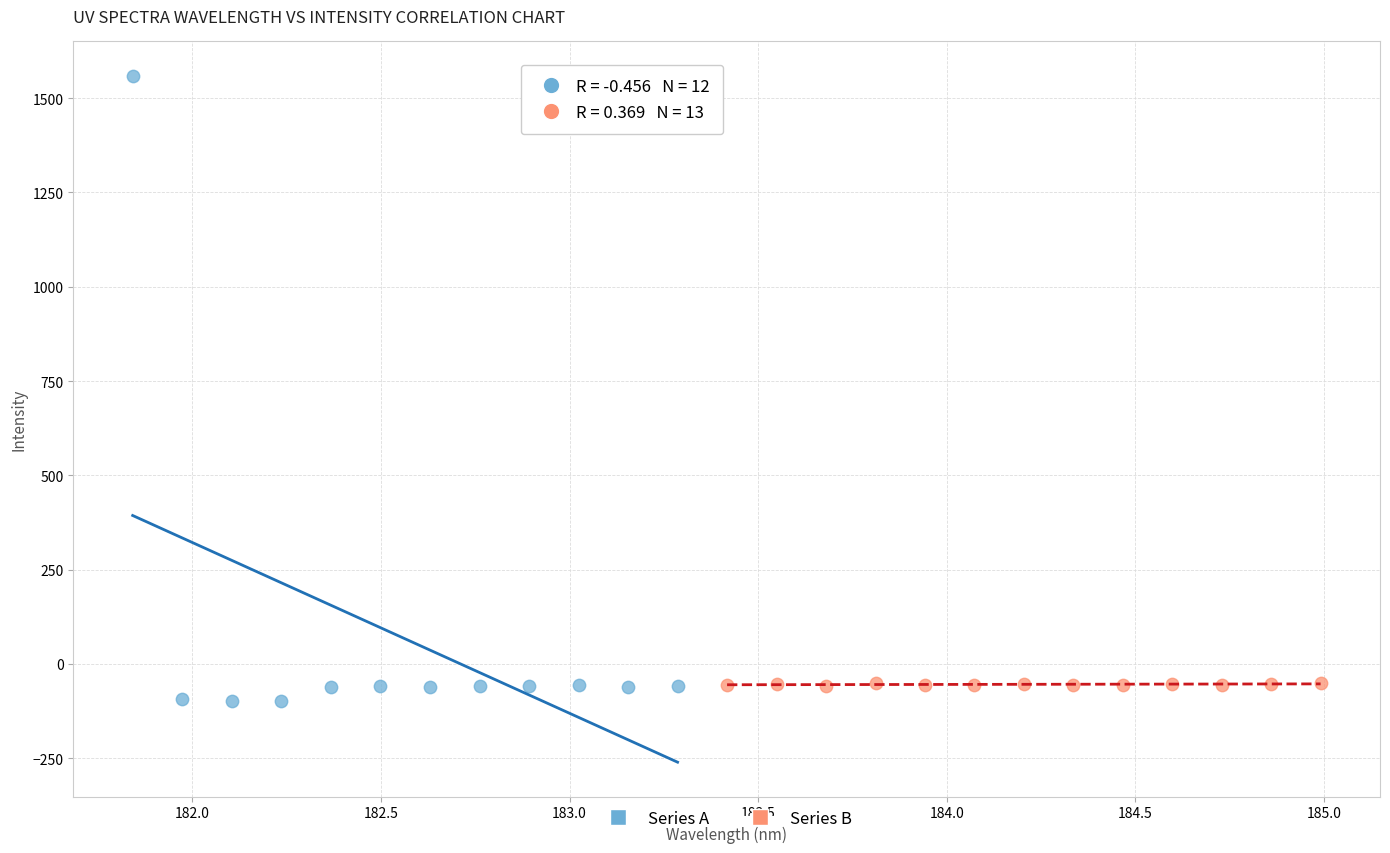

Which series has the widest spread of Y values?

Series A